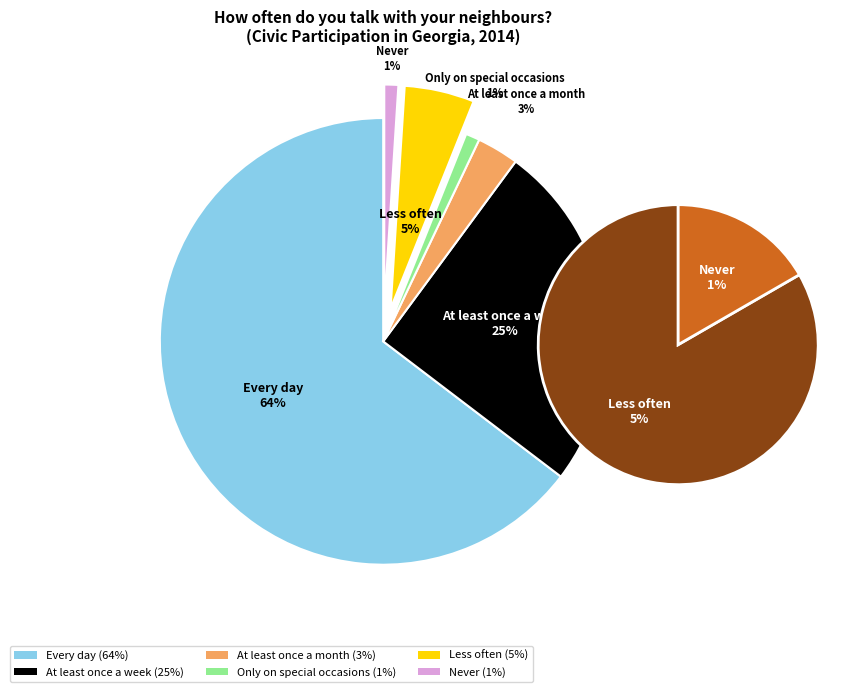

Do At least once a week and Only on special occasions together represent more than half of the pie?

No